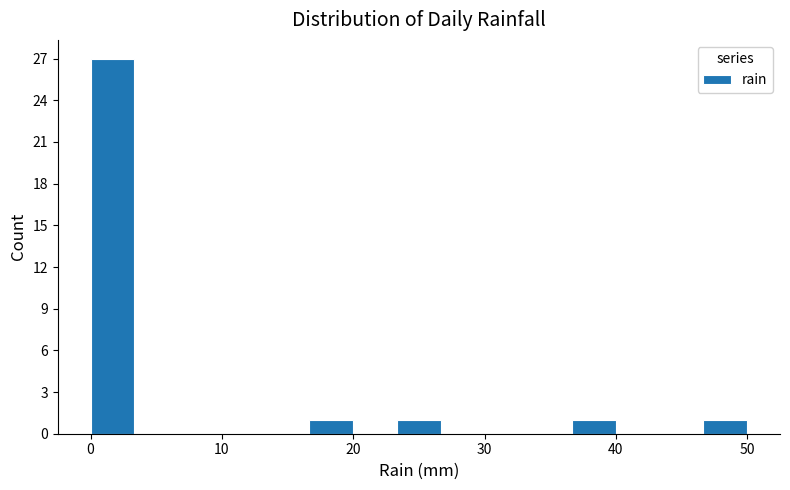

Around what value on the x-axis is the tallest bar? Give the approximate position of its centre, as read against the axis.

2